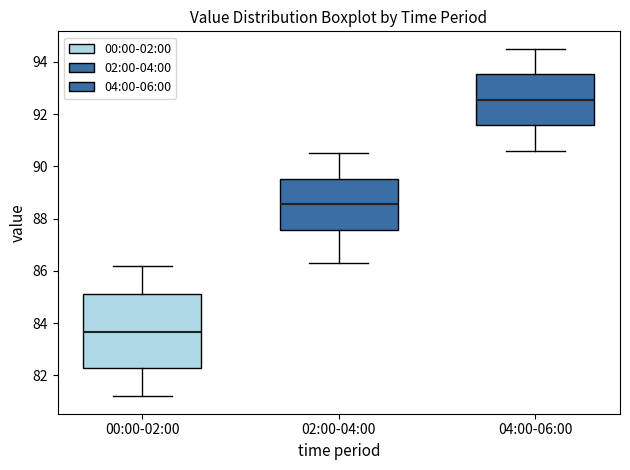

Where does the median line of the box for 04:00-06:00 sit on the y-axis? The values are not printed on the chart, so give them approximately, as read against the axis.

92.6